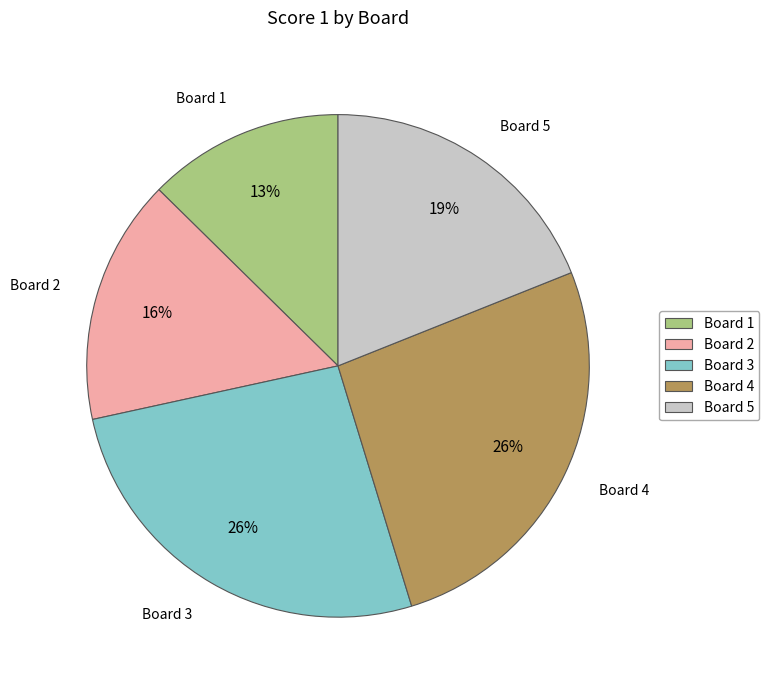

Is the sum of Board 1 and Board 4 greater than half?

No